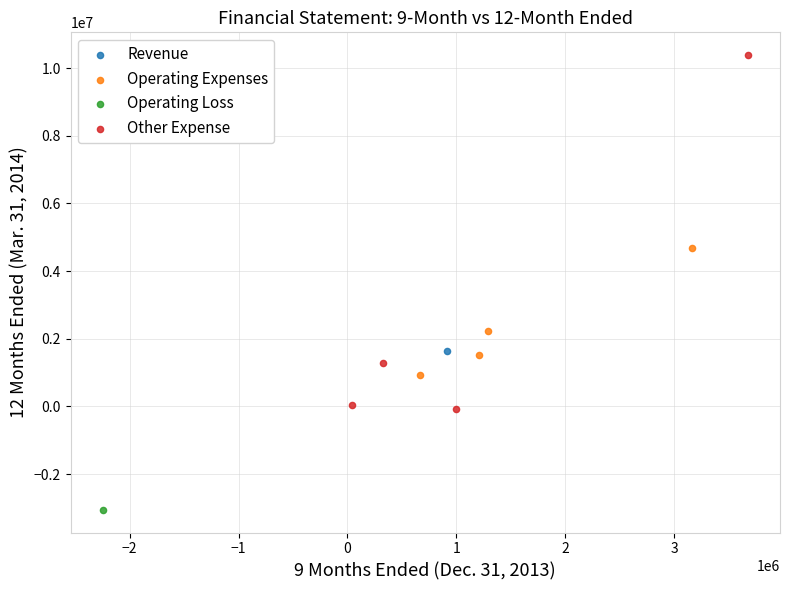

What are all the series names shown in the legend?

Revenue, Operating Expenses, Operating Loss, Other Expense